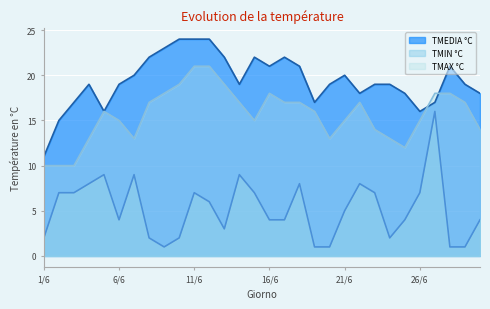

True or false: TMIN °C and TMEDIA °C intersect in this chart.

False